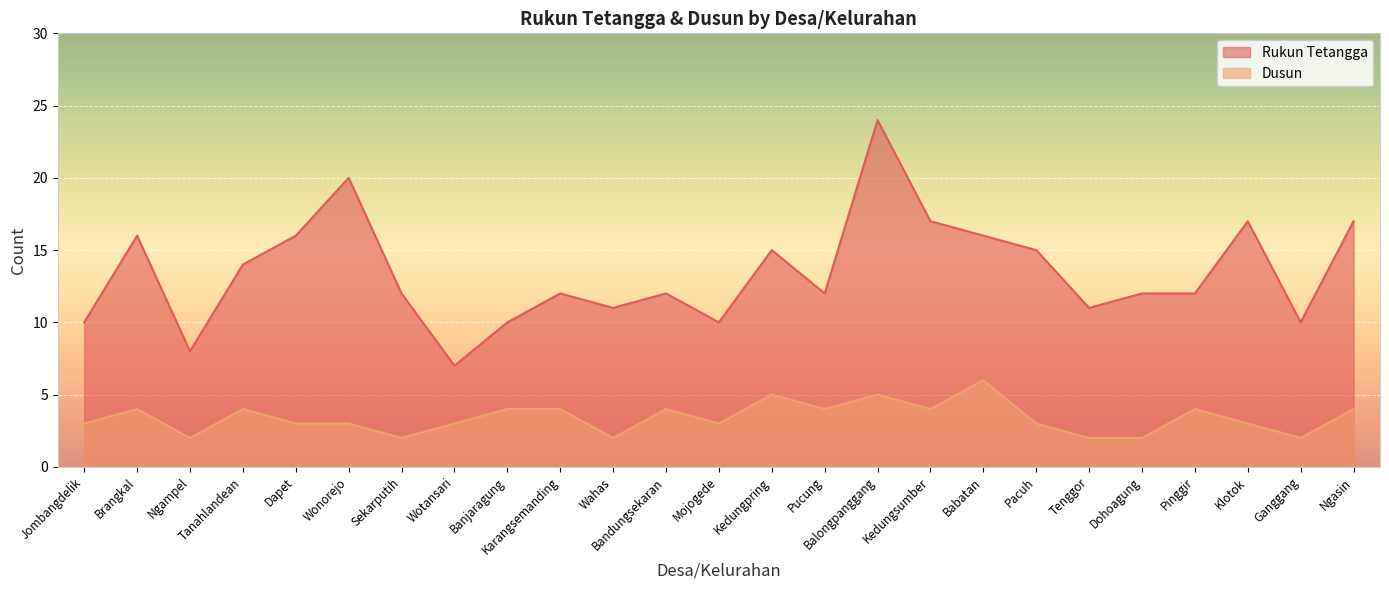

The value of Rukun Tetangga at Balongpanggang is 24. True or false?

True